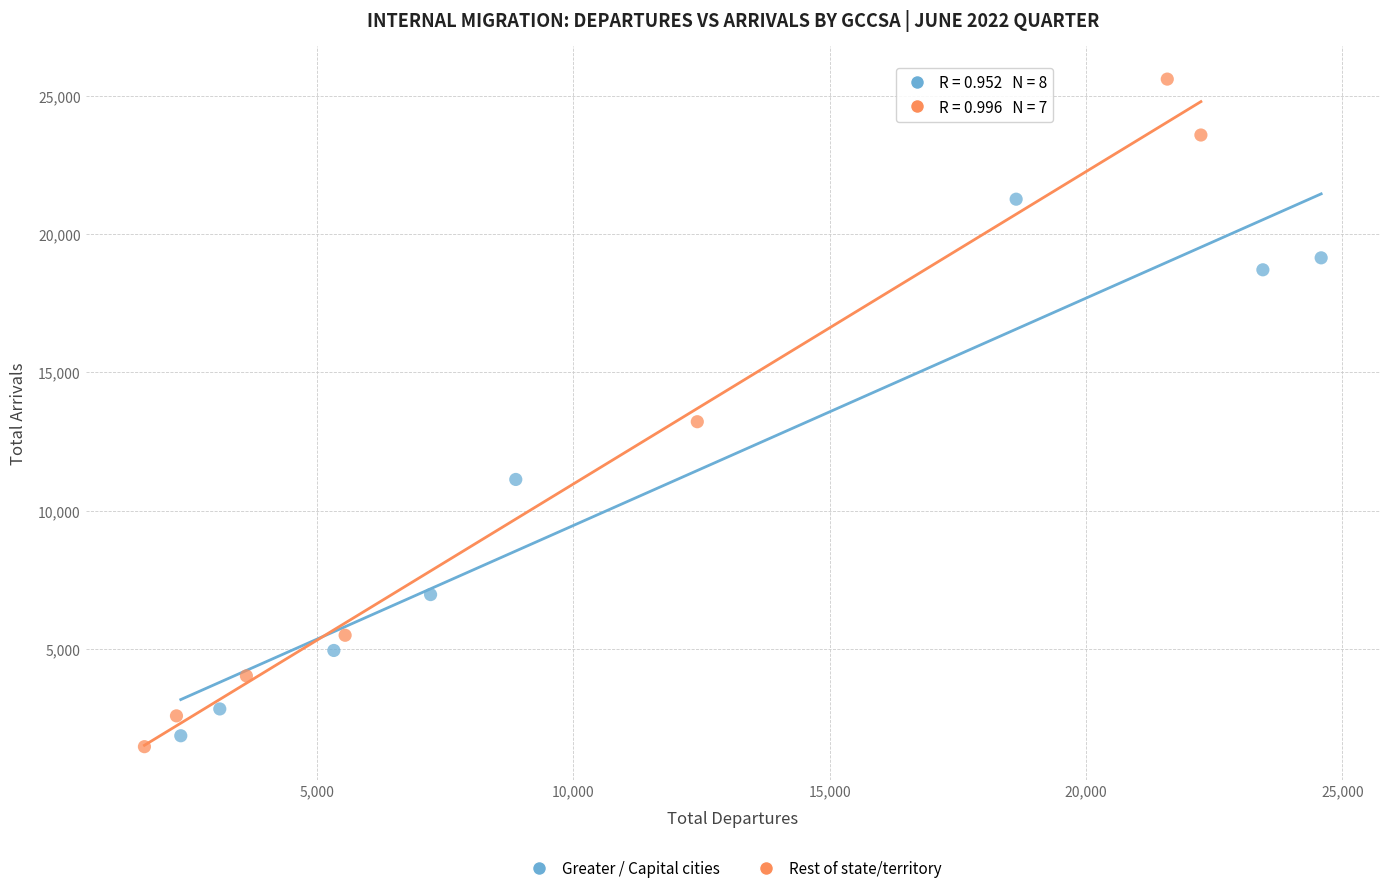

Which series contains the highest Y value?

Rest of state/territory